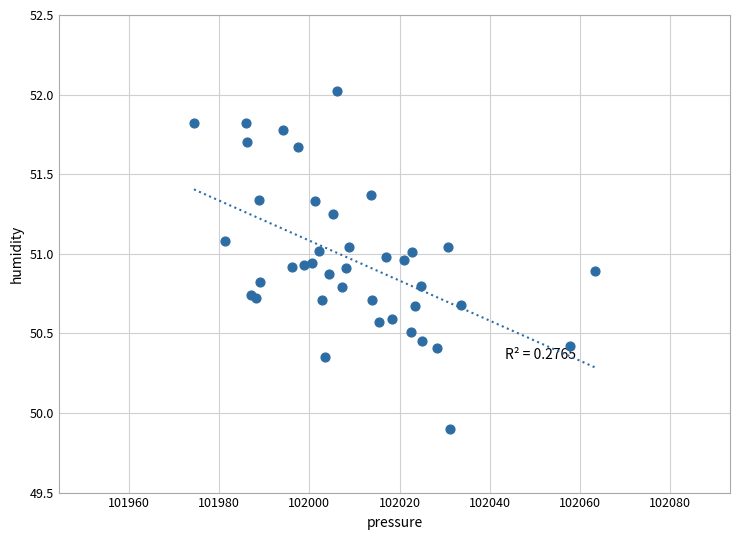

What Y value in the scatter plot is closest to 50?

49.9